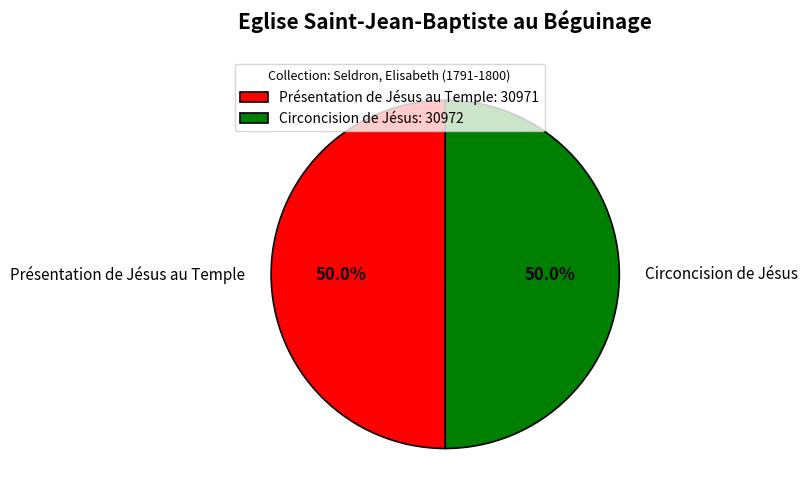

Approximately how many times larger is the value at Circoncision de Jésus compared to Présentation de Jésus au Temple?

1.0